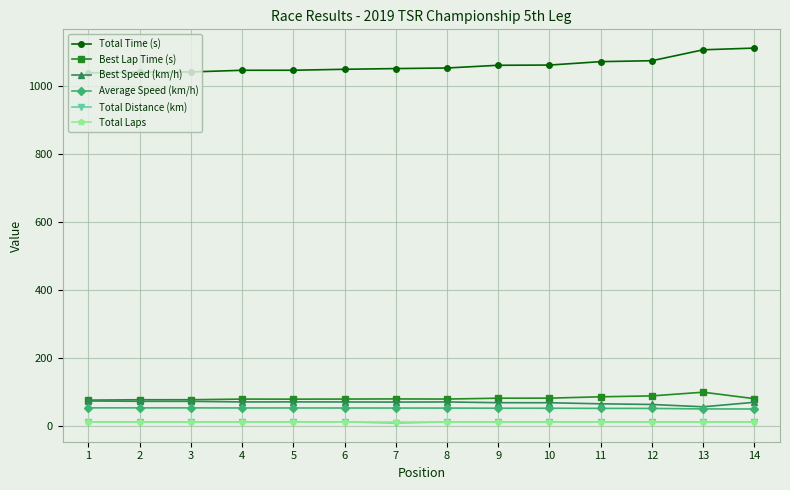

What are all the series names shown in the legend?

Total Time (s), Best Lap Time (s), Best Speed (km/h), Average Speed (km/h), Total Distance (km), Total Laps